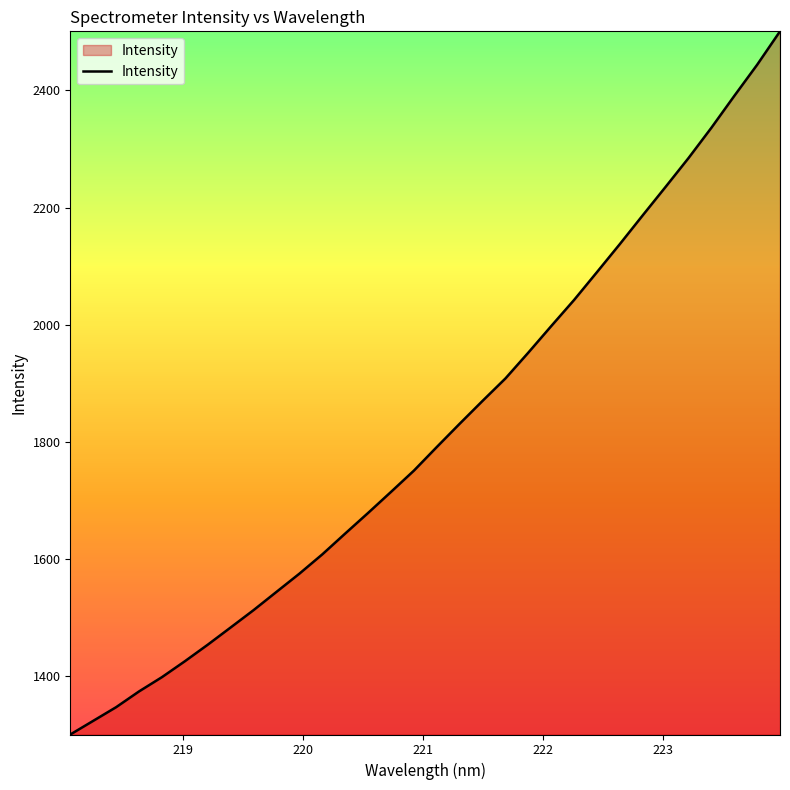

Reading left to right, list all the values displayed in this chart.

1300.7	1324.0	1347.3	1374.3	1398.6	1425.8	1454.0	1483.5	1513.1	1544.2	1575.3	1608.2	1643.8	1679.0	1714.9	1751.2	1791.5	1831.2	1870.3	1908.5	1952.7	1997.9	2042.6	2090.1	2138.0	2187.0	2235.6	2284.7	2336.4	2390.7	2443.9	2500.9